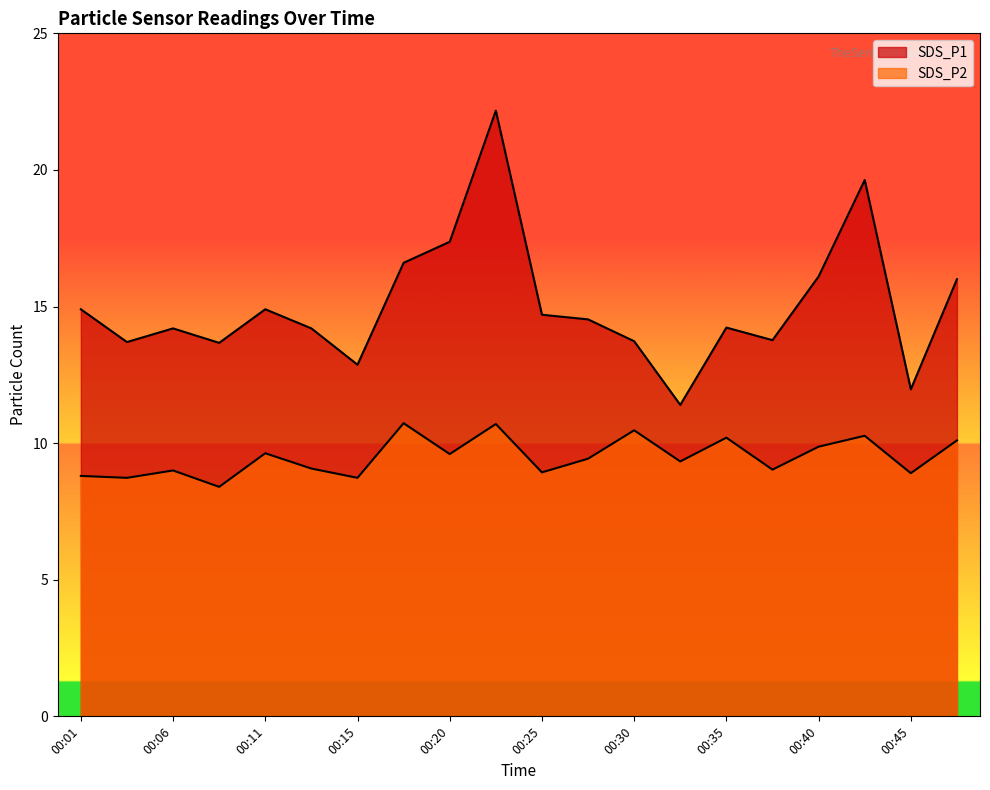

Reading right to left, transcribe all the data shown in this chart.

SDS_P1: 16.0	12.0	19.6	16.1	13.8	14.2	11.4	13.7	14.5	14.7	22.2	17.4	16.6	12.9	14.2	14.9	13.7	14.2	13.7	14.9
SDS_P2: 10.1	8.9	10.3	9.9	9.0	10.2	9.3	10.5	9.4	8.9	10.7	9.6	10.7	8.7	9.1	9.6	8.4	9.0	8.7	8.8